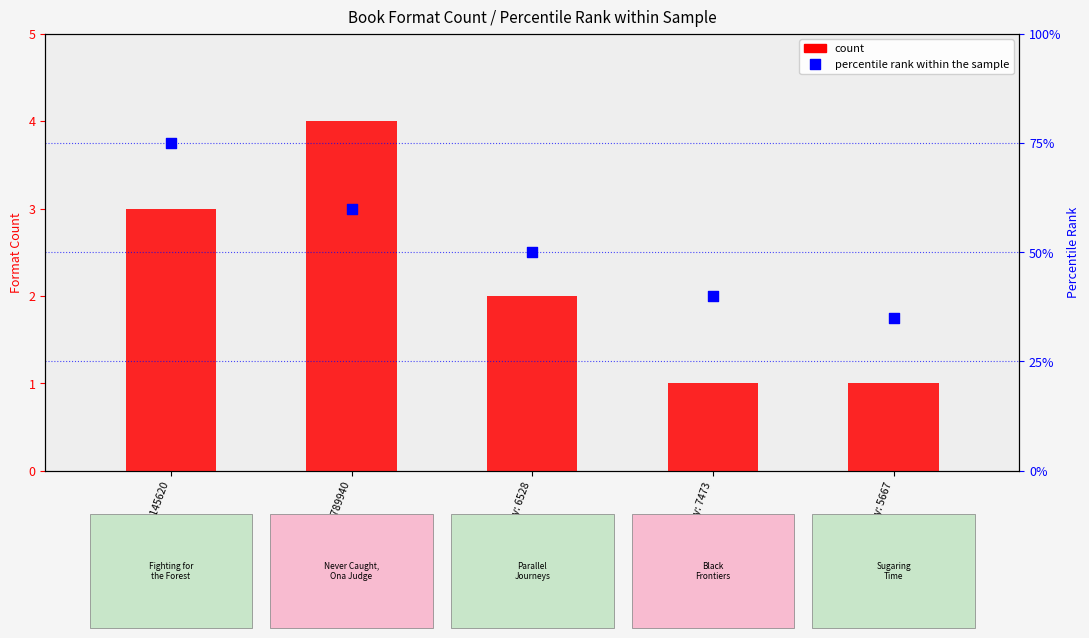

Which series has the largest total across all categories?

percentile rank within the sample